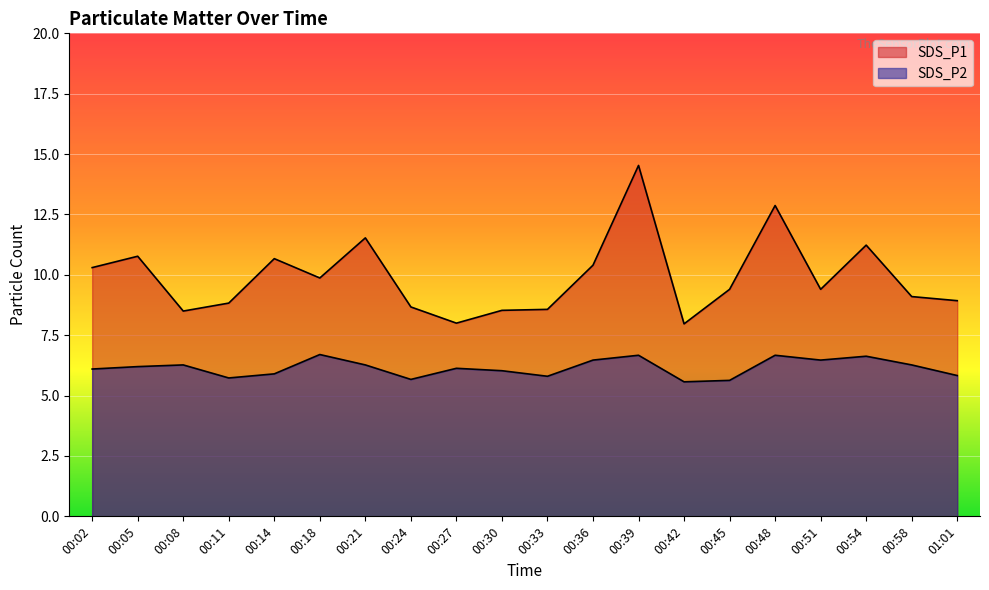

At how many categories does at least one series exceed 10?

8